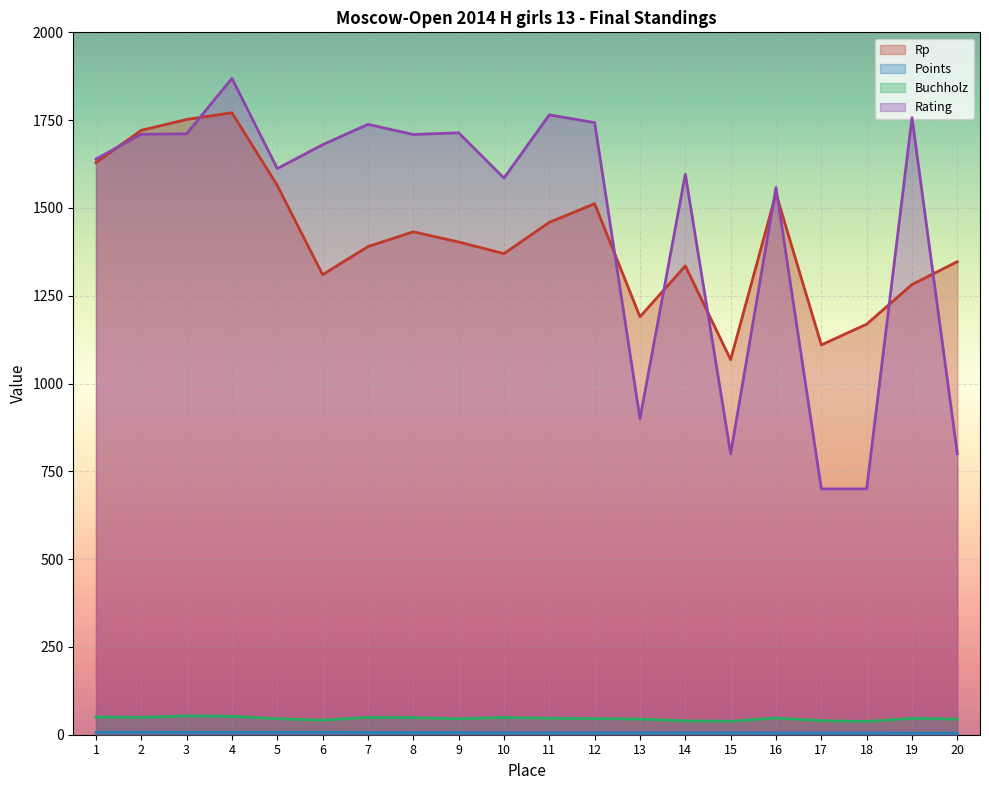

Which series has the largest range (max minus min)?

Rating